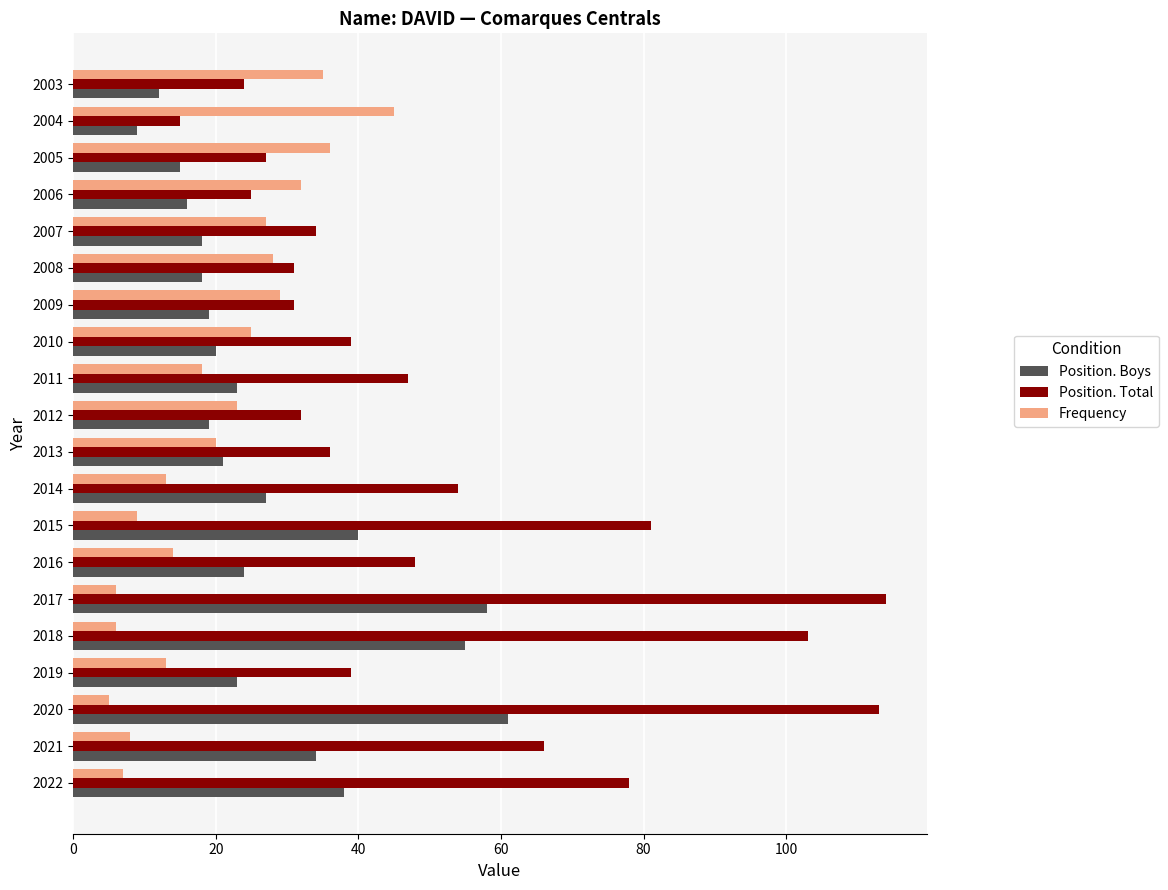

Which series has the widest spread of values?

Position. Total